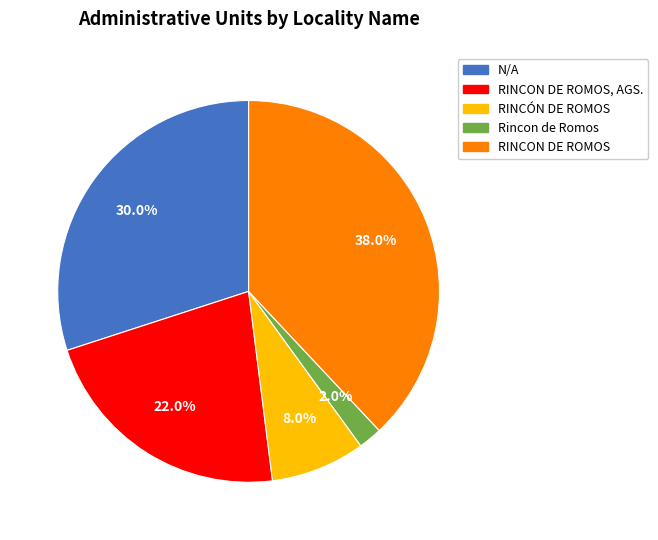

What percentage is NOT represented by RINCÓN DE ROMOS?

92.0%